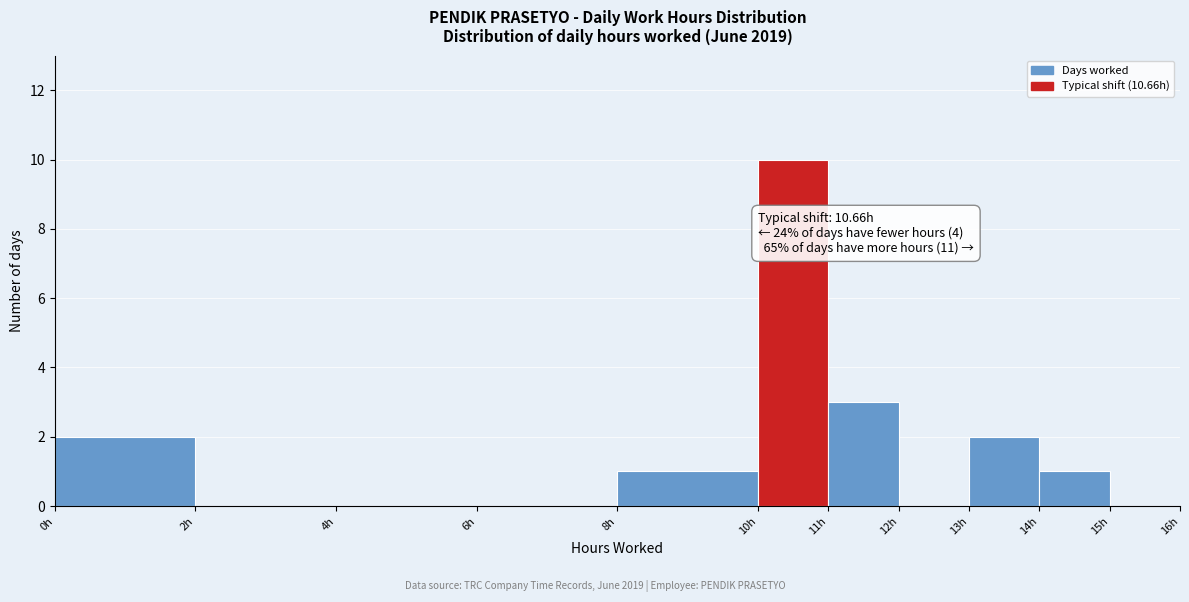

Which range on the x-axis has the tallest bar?

10 to 11